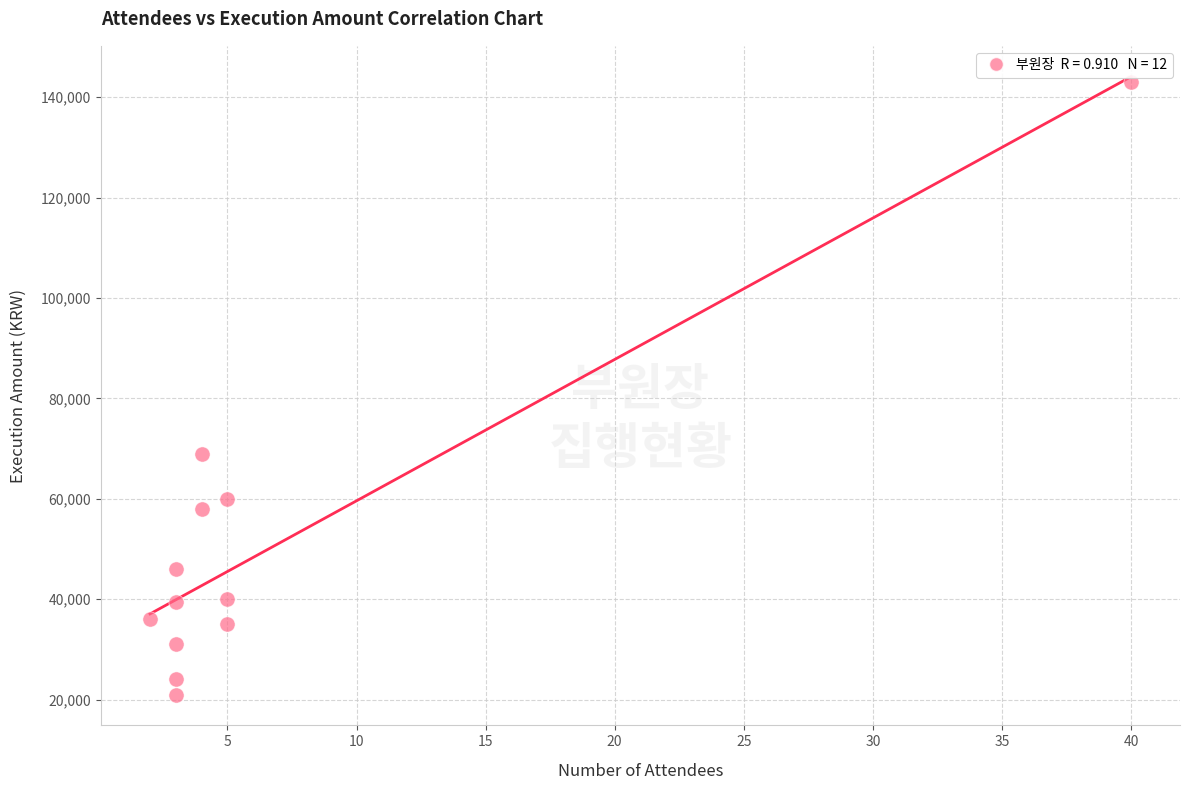

What is the range of X values (max minus min)?

38